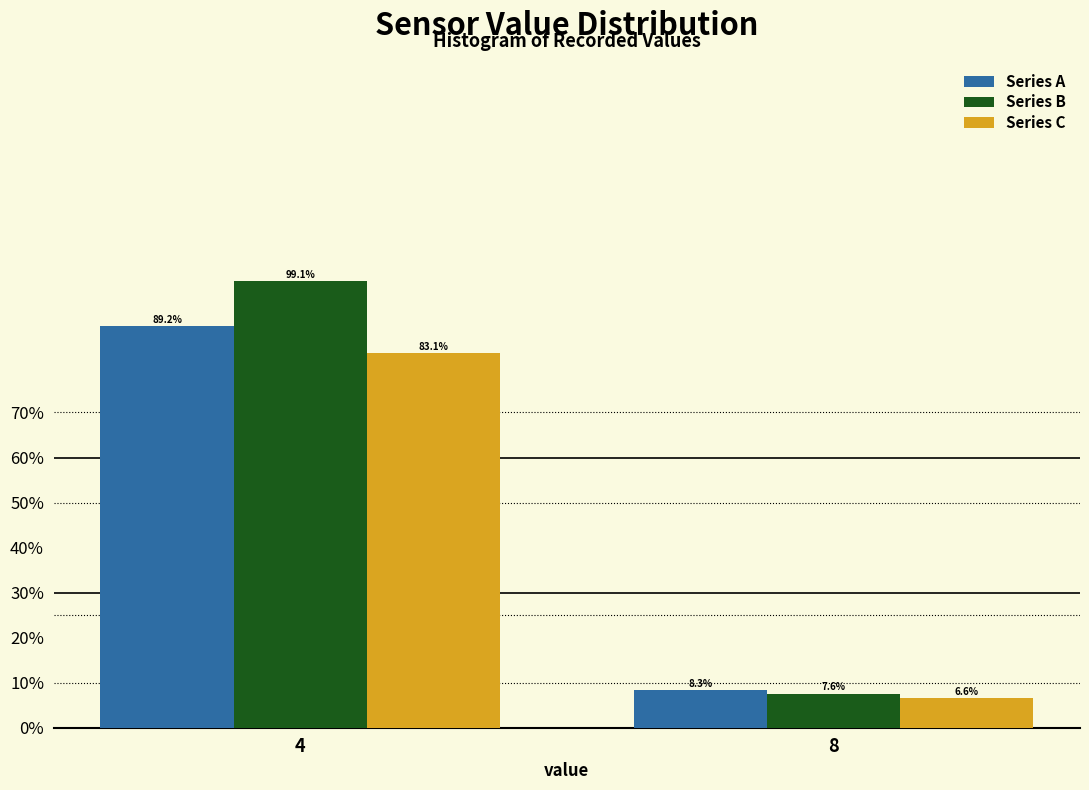

Reading right to left, extract all data points from this chart.

Series A: 8=8.3	4=89.2
Series B: 8=7.6	4=99.1
Series C: 8=6.6	4=83.1